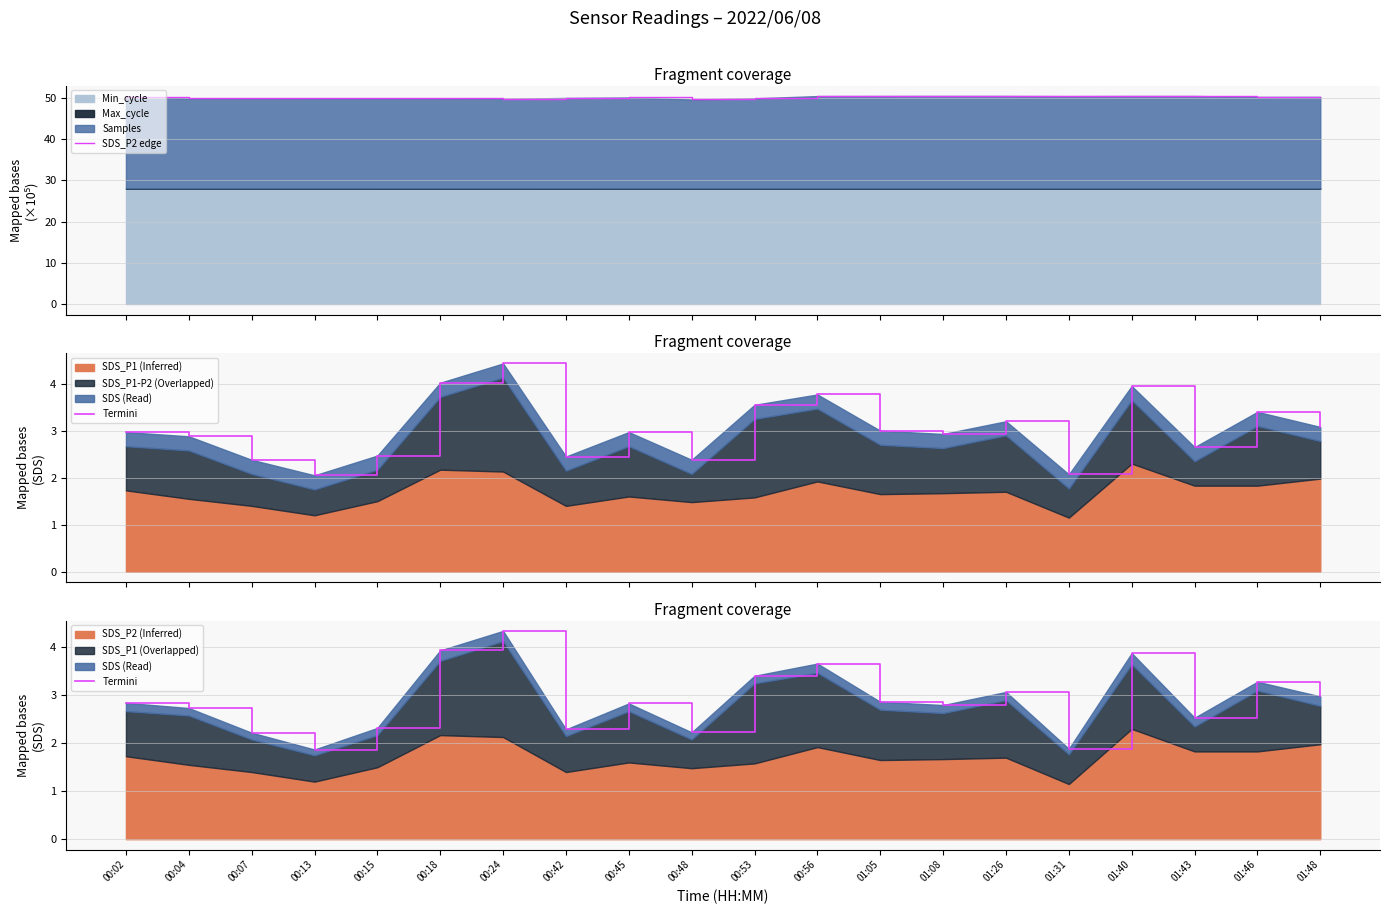

List the labels in order of SDS_P2 edge value, smallest first.

00:48, 00:24, 00:15, 00:04, 00:13, 00:18, 00:07, 00:53, 00:42, 00:45, 01:46, 01:48, 00:02, 01:31, 00:56, 01:40, 01:05, 01:43, 01:26, 01:08